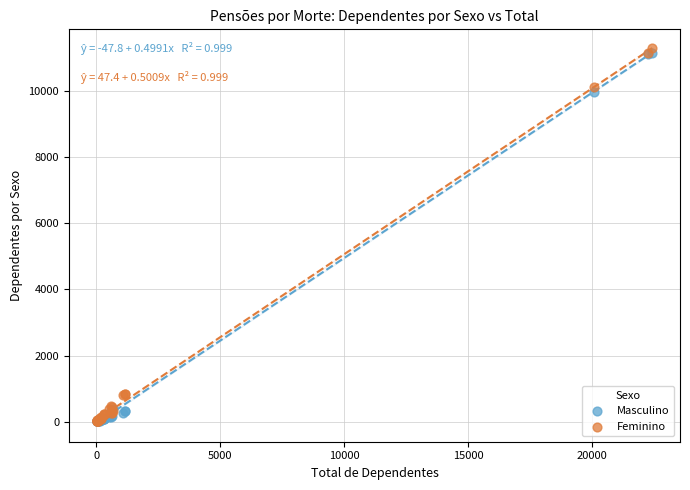

Which series has the largest Y range (max minus min)?

Feminino